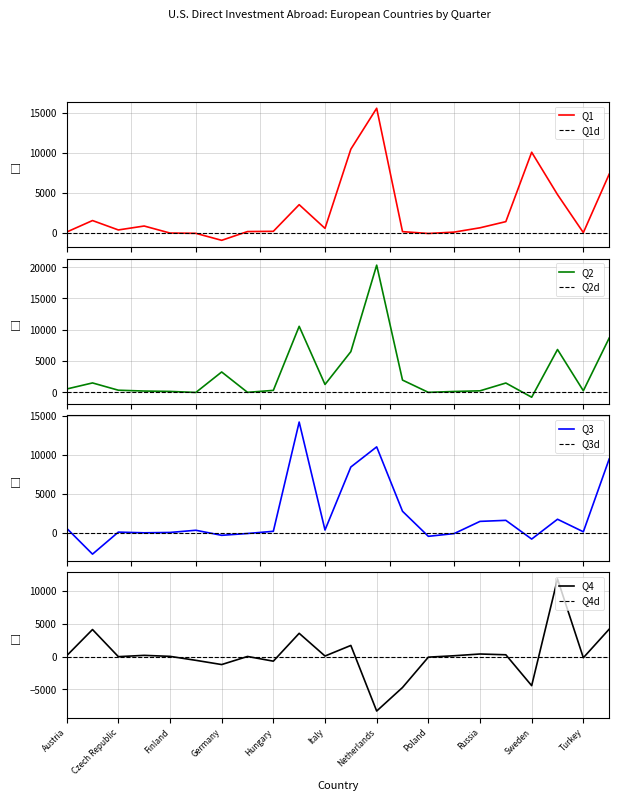

How many values in the Q2 series are below 508?

11